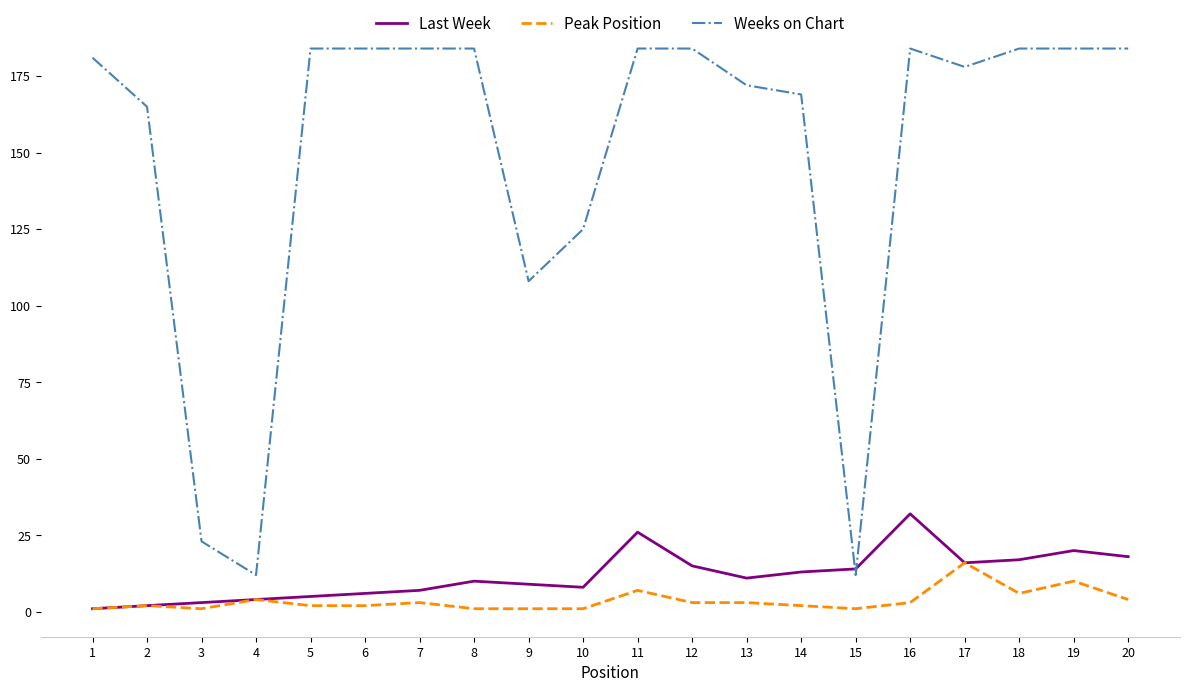

True or false: Weeks on Chart and Peak Position cross at least once.

False